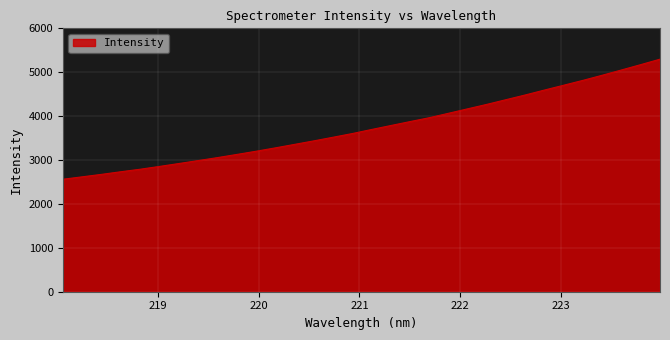

What is the difference between the maximum and minimum values?

2735.3